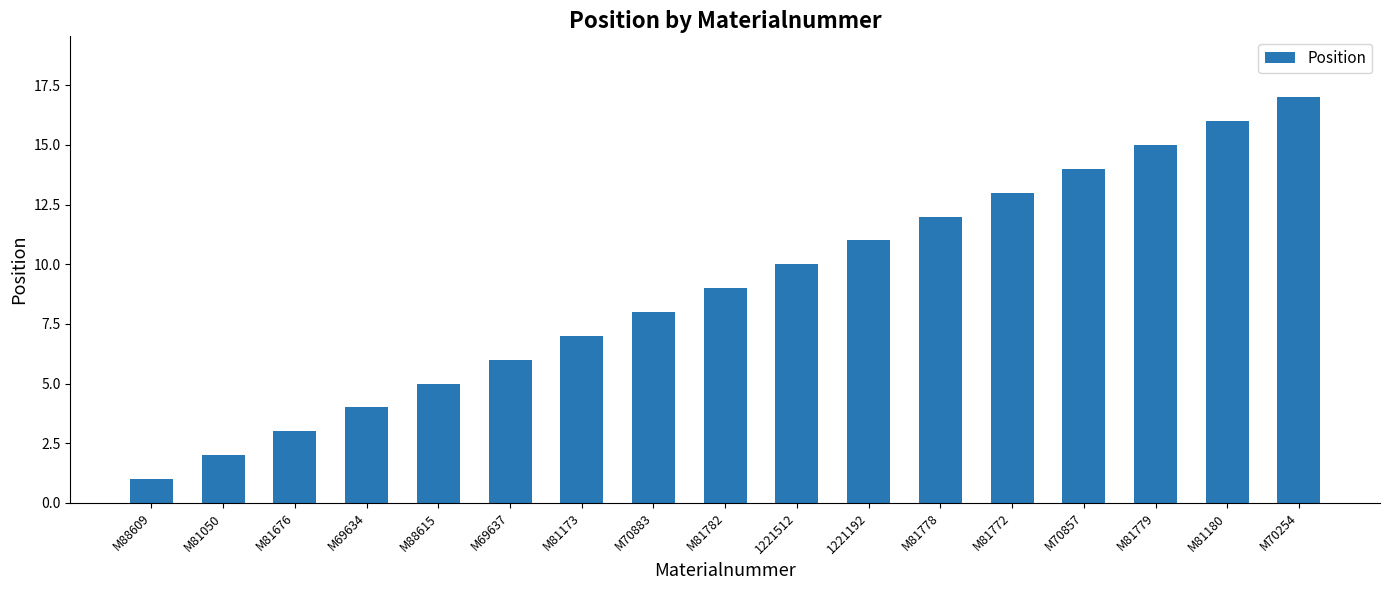

What is the label of the 11th bar from the left?

1221192